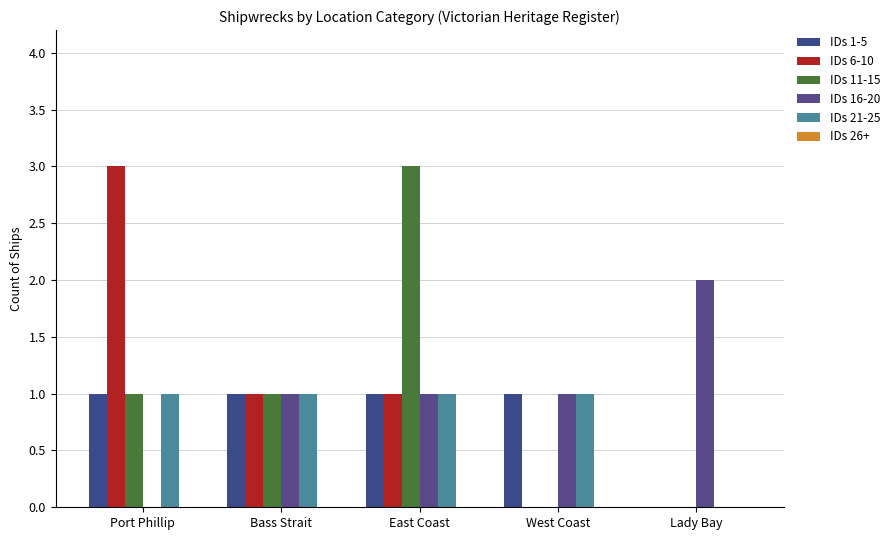

What is the sum of the IDs 21-25 values at West Coast and East Coast?

2